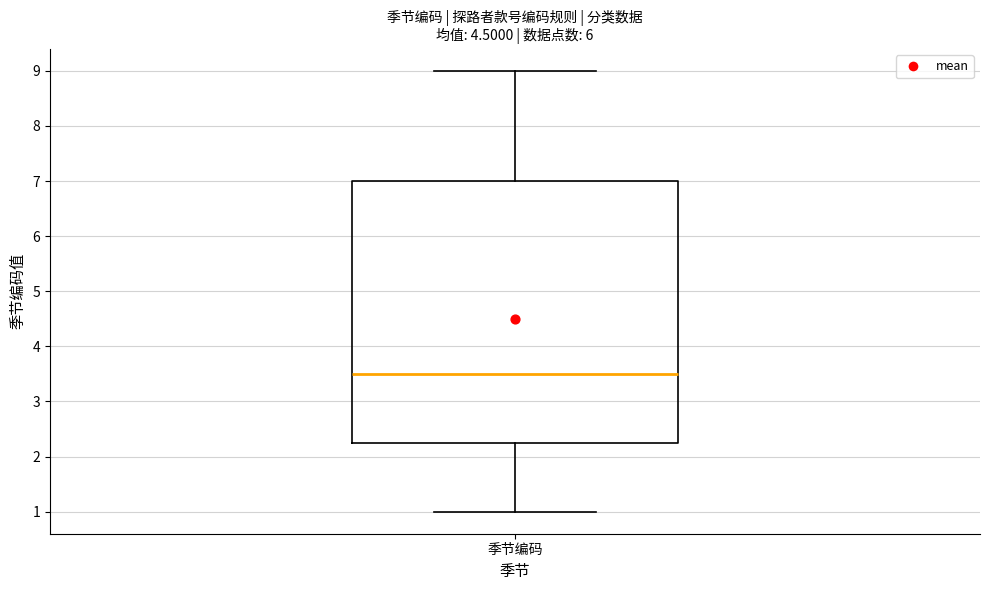

Transcribe this box plot: give where the median line is, the range the box spans, and where the two whiskers end, as read against the y-axis. The values are not printed on the chart, so give them approximately, as read against the axis.

median 3.5, box 2.3 to 7.0, whiskers 1.0 to 9.0